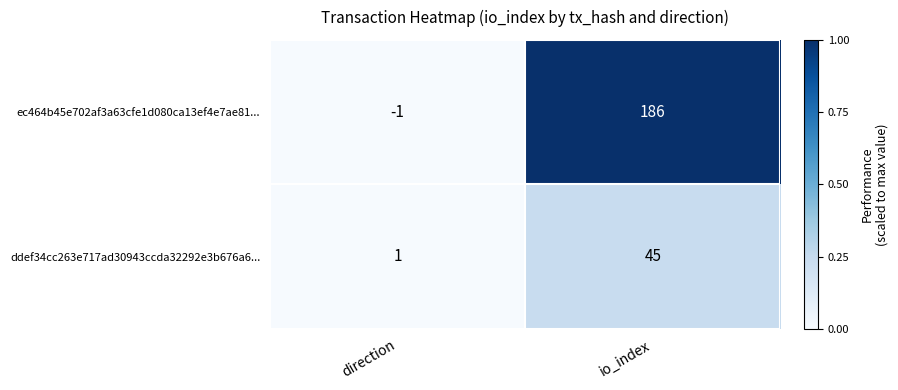

Which series has the largest total across all categories?

ec464b45e702af3a63cfe1d080ca13ef4e7ae81...